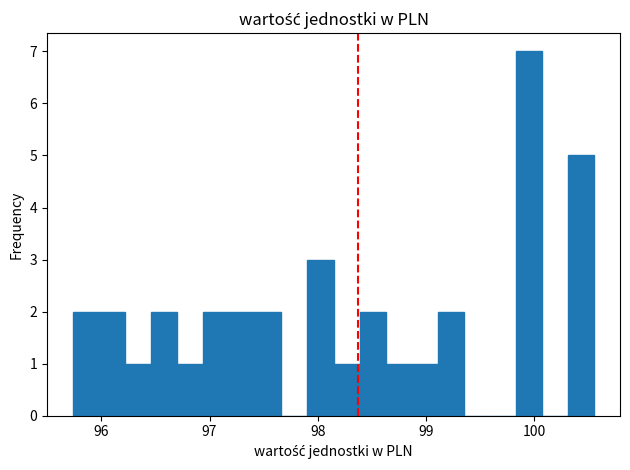

Around what value on the x-axis is the tallest bar? Give the approximate position of its centre, as read against the axis.

99.9